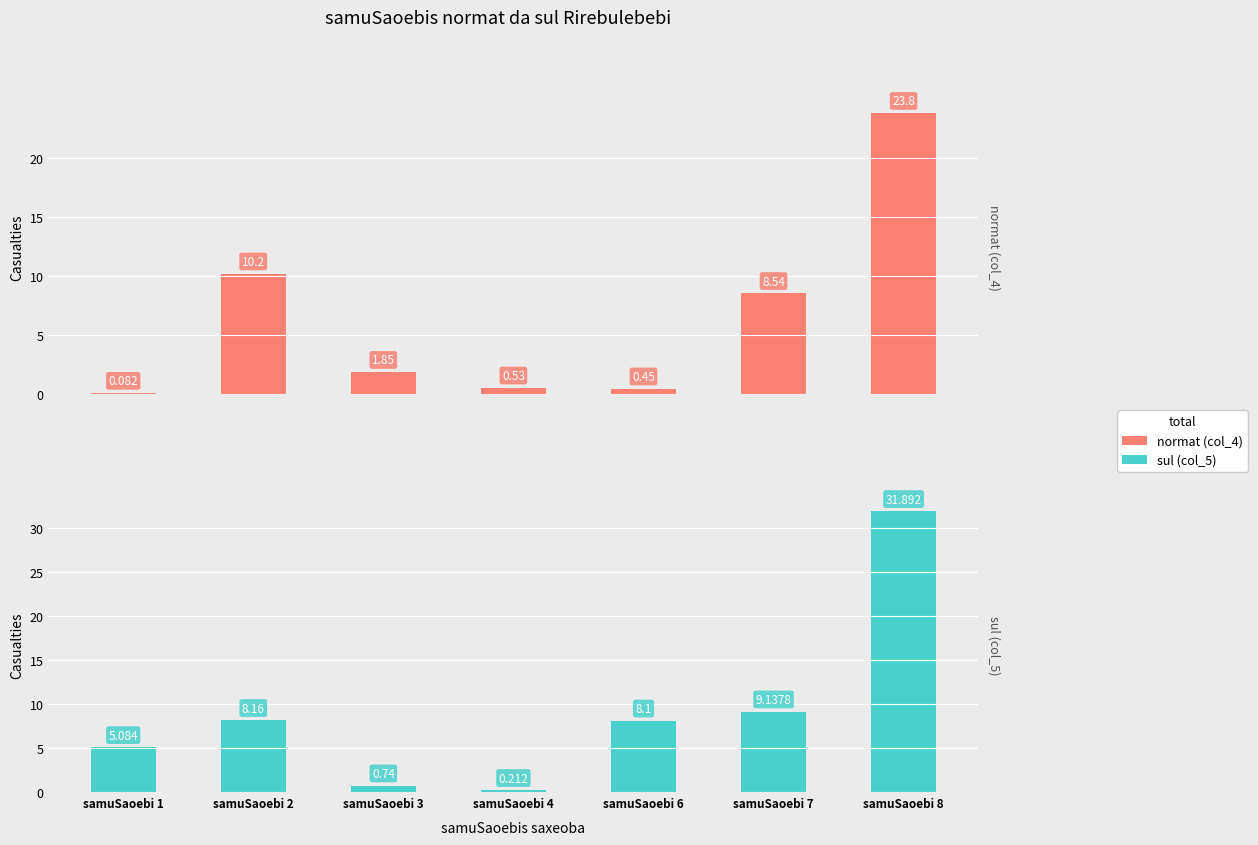

Which category has the highest value in the sul (col_5) series?

samuSaoebi 8